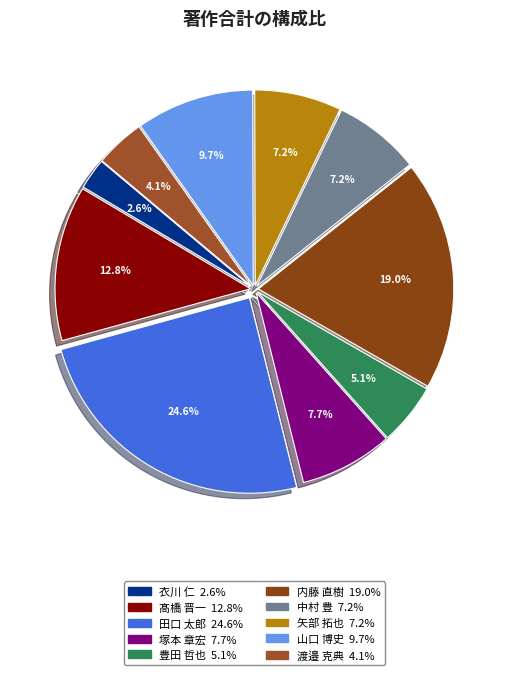

How many segments does this pie chart have?

10